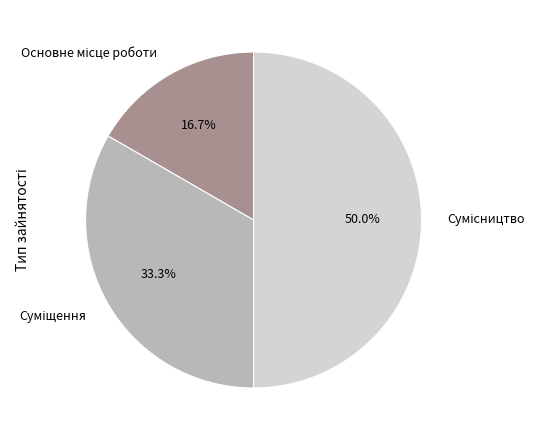

Count the number of slices in the pie.

3